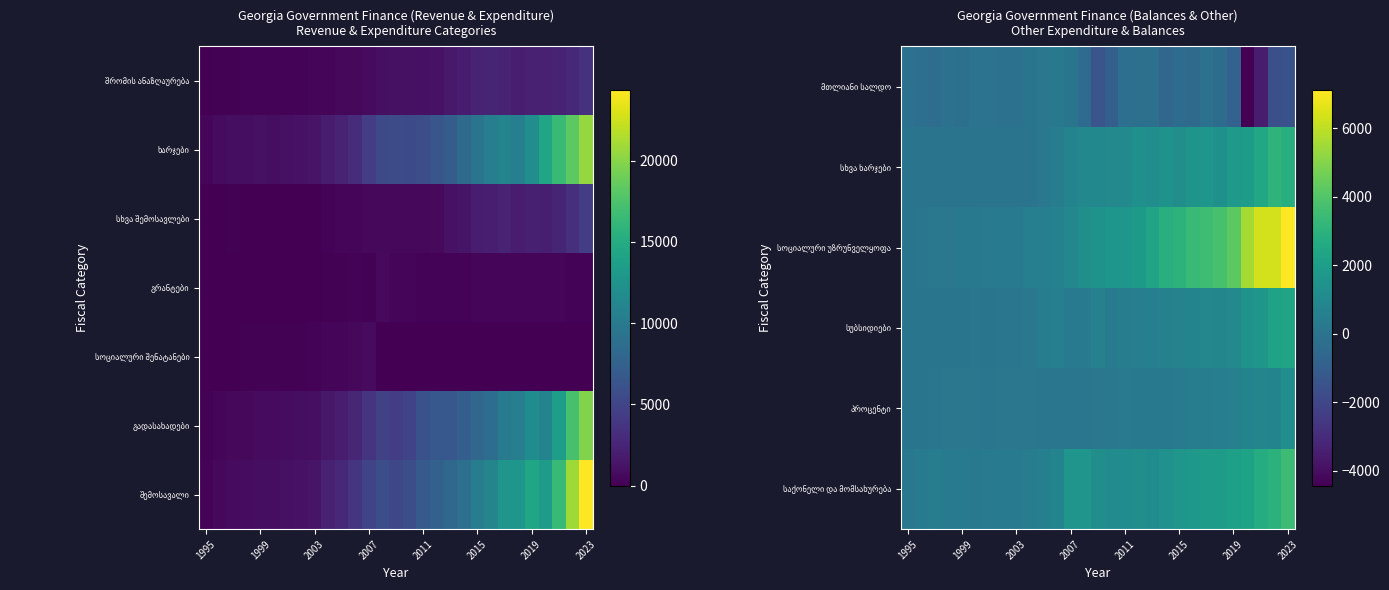

How many distinct data groups are displayed?

7